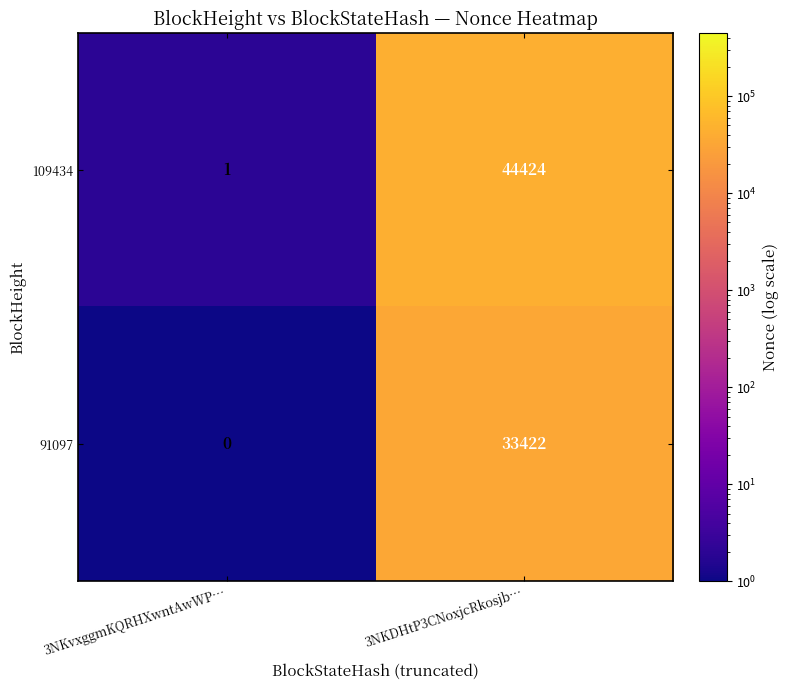

At which label does 109434 reach its minimum?

3NKvxggmKQRHXwntAwWP…